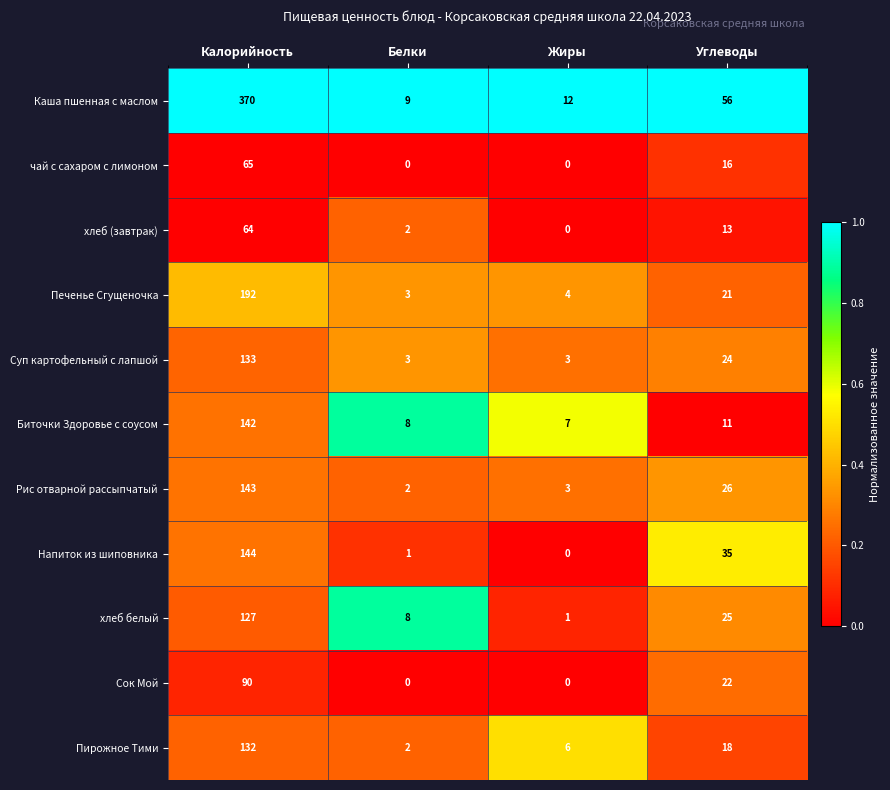

Which category has the lowest value in the хлеб (завтрак) series?

Жиры